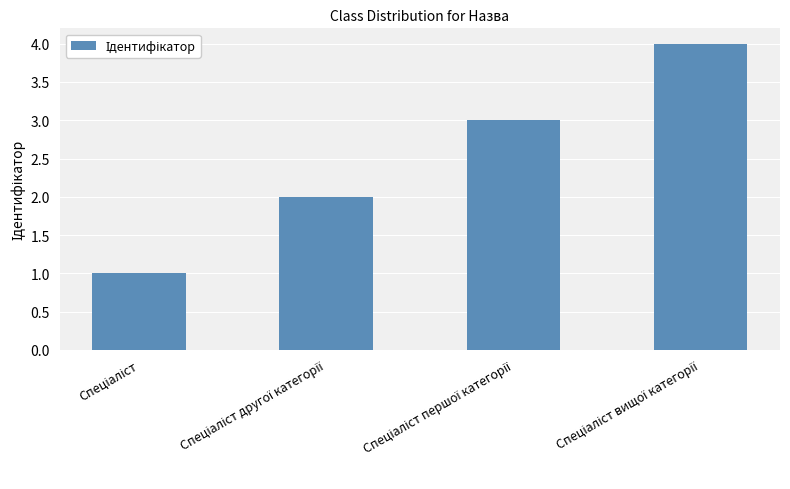

Reading left to right, what are all the values shown in this chart?

1	2	3	4